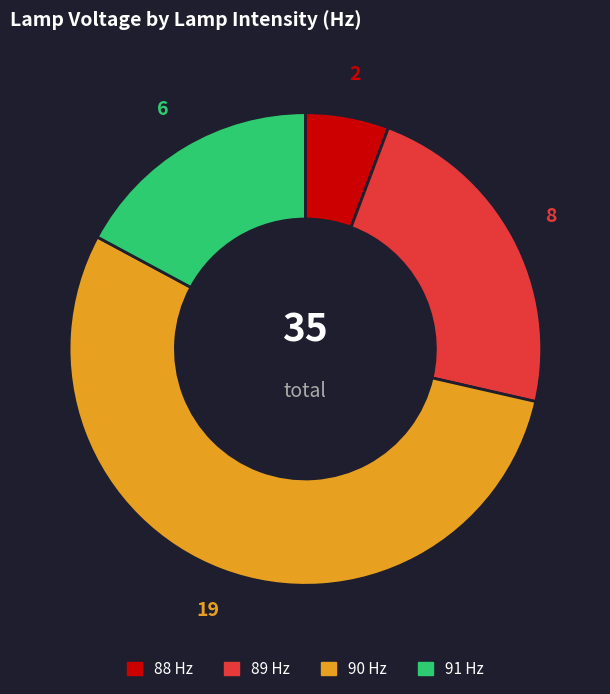

Which has a higher value, 88 Hz or 90 Hz?

90 Hz